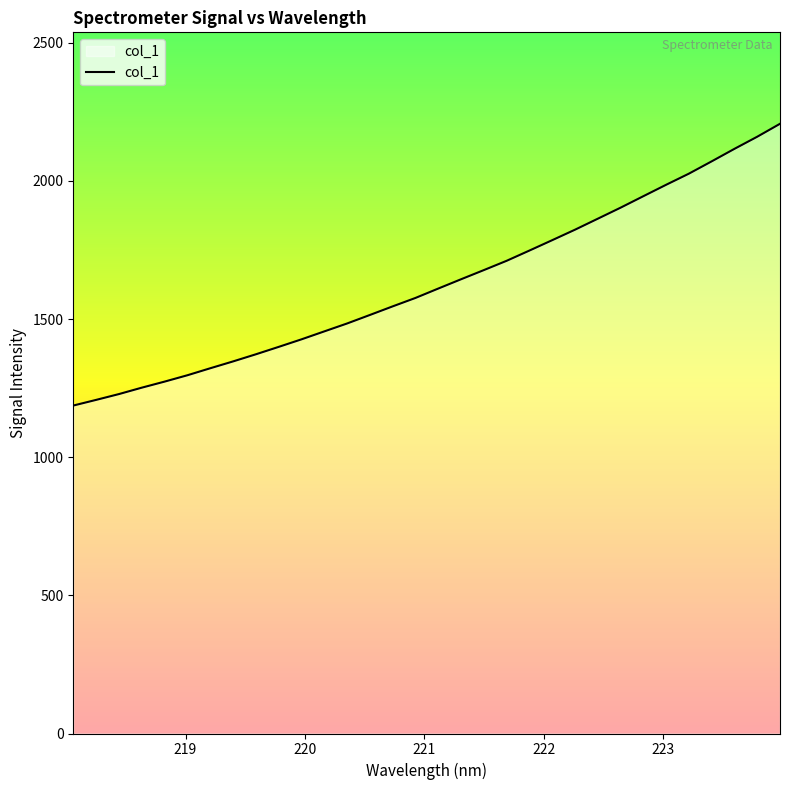

Count the number of categories in the chart.

32